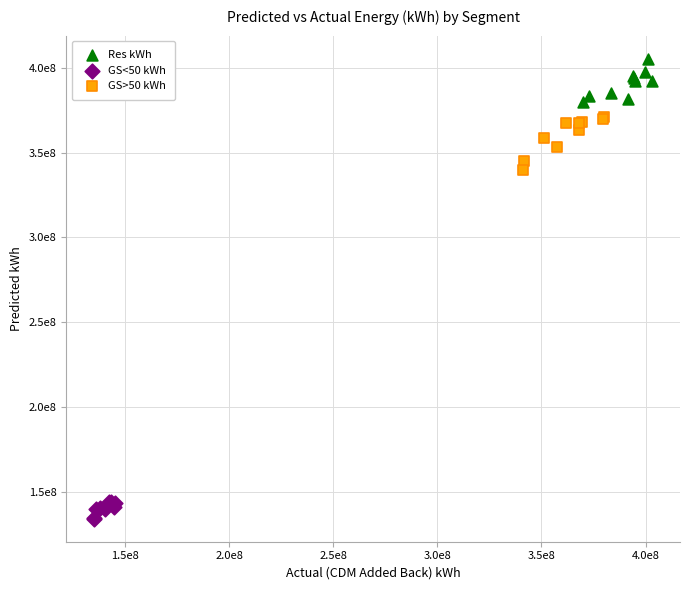

Which series contains the highest Y value?

Res kWh